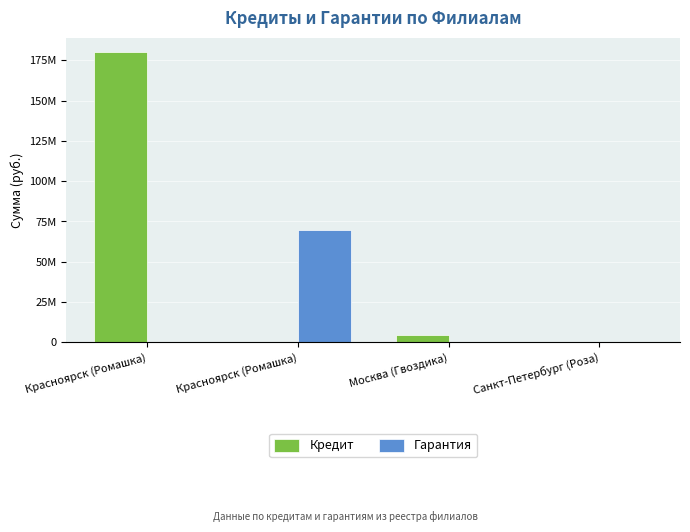

Are the bars grouped side by side (vs. stacked)?

Yes